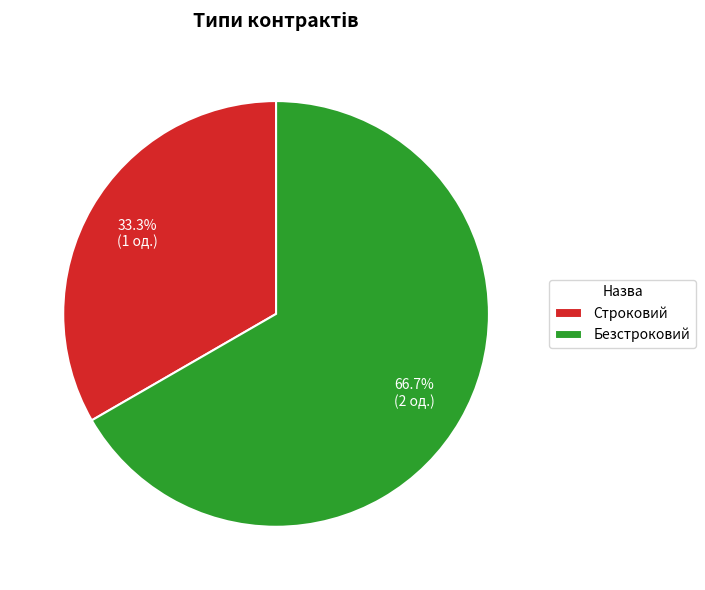

What is the ratio of the value at Строковий to the value at Безстроковий?

0.5